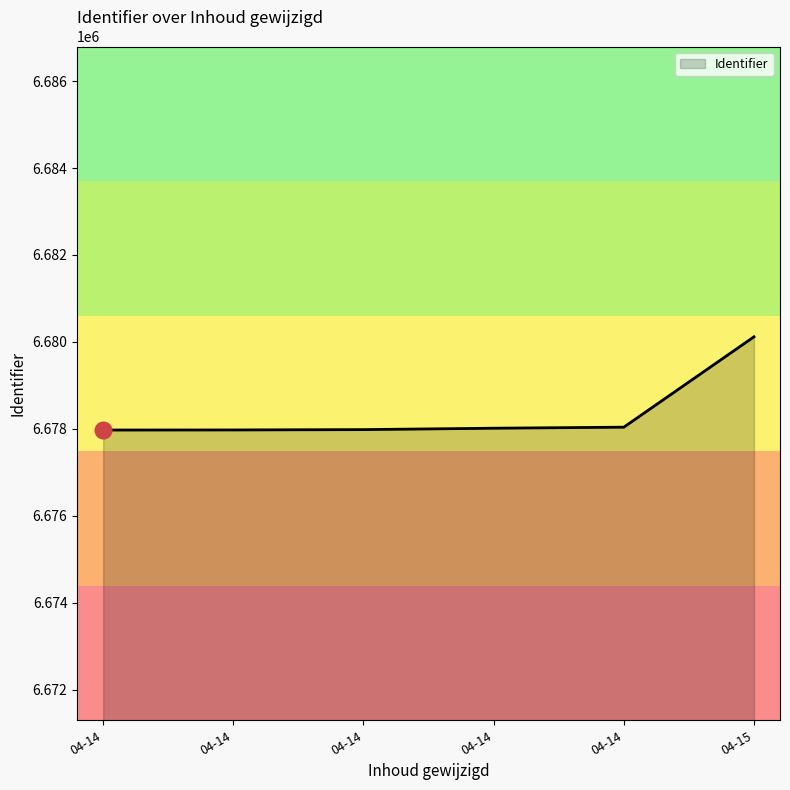

How many lines are shown in the chart?

1